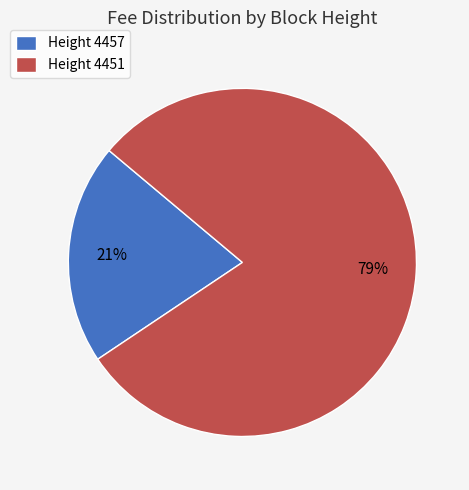

Which category has the biggest portion of the pie?

Height 4451